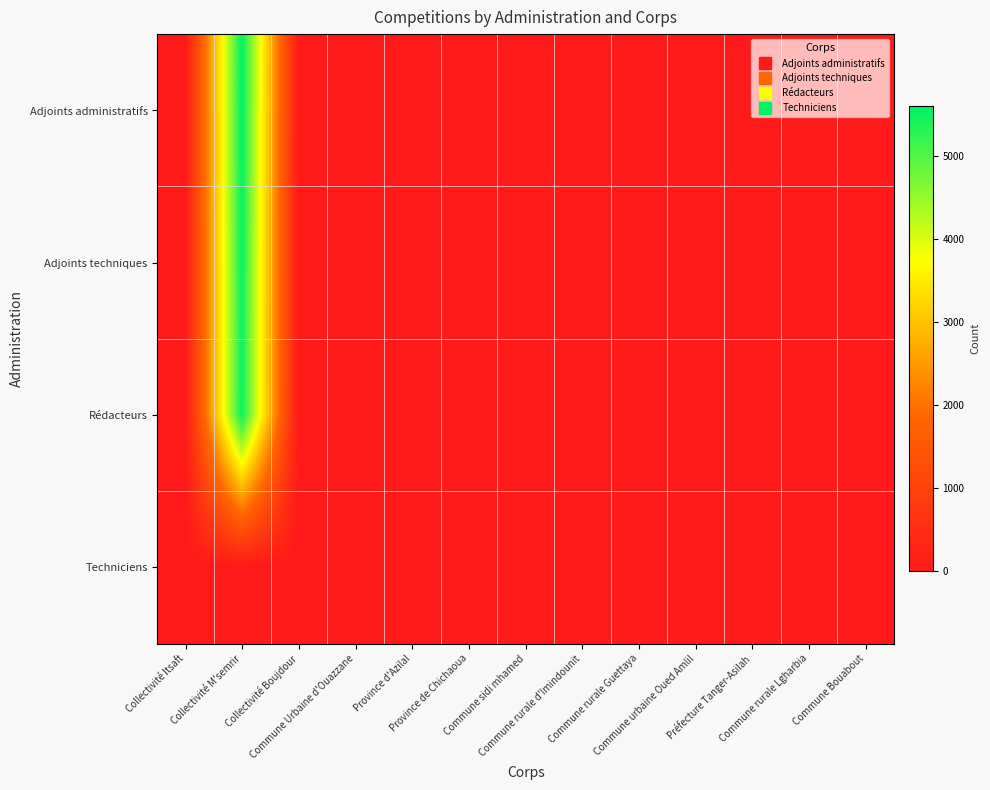

Reading left to right, extract all data points from this chart.

Adjoints administratifs: Collectivité Itsaft=0	Collectivité M'semrir=5601	Collectivité Boujdour=0	Commune Urbaine d'Ouazzane=15	Province d'Azilal=18	Province de Chichaoua=0	Commune sidi mhamed=1	Commune rurale d'Imindounit=1	Commune rurale Guettaya=0	Commune urbaine Oued Amlil=4	Préfecture Tanger-Asilah=0	Commune rurale Lgharbia=1	Commune Bouabout=0
Adjoints techniques: Collectivité Itsaft=0	Collectivité M'semrir=5531	Collectivité Boujdour=2	Commune Urbaine d'Ouazzane=50	Province d'Azilal=30	Province de Chichaoua=1	Commune sidi mhamed=0	Commune rurale d'Imindounit=0	Commune rurale Guettaya=1	Commune urbaine Oued Amlil=0	Préfecture Tanger-Asilah=3	Commune rurale Lgharbia=0	Commune Bouabout=0
Rédacteurs: Collectivité Itsaft=3	Collectivité M'semrir=5507	Collectivité Boujdour=0	Commune Urbaine d'Ouazzane=3	Province d'Azilal=5	Province de Chichaoua=0	Commune sidi mhamed=0	Commune rurale d'Imindounit=1	Commune rurale Guettaya=0	Commune urbaine Oued Amlil=0	Préfecture Tanger-Asilah=0	Commune rurale Lgharbia=0	Commune Bouabout=0
Techniciens: Collectivité Itsaft=1	Collectivité M'semrir=0	Collectivité Boujdour=1	Commune Urbaine d'Ouazzane=0	Province d'Azilal=15	Province de Chichaoua=4	Commune sidi mhamed=1	Commune rurale d'Imindounit=0	Commune rurale Guettaya=3	Commune urbaine Oued Amlil=0	Préfecture Tanger-Asilah=1	Commune rurale Lgharbia=1	Commune Bouabout=0